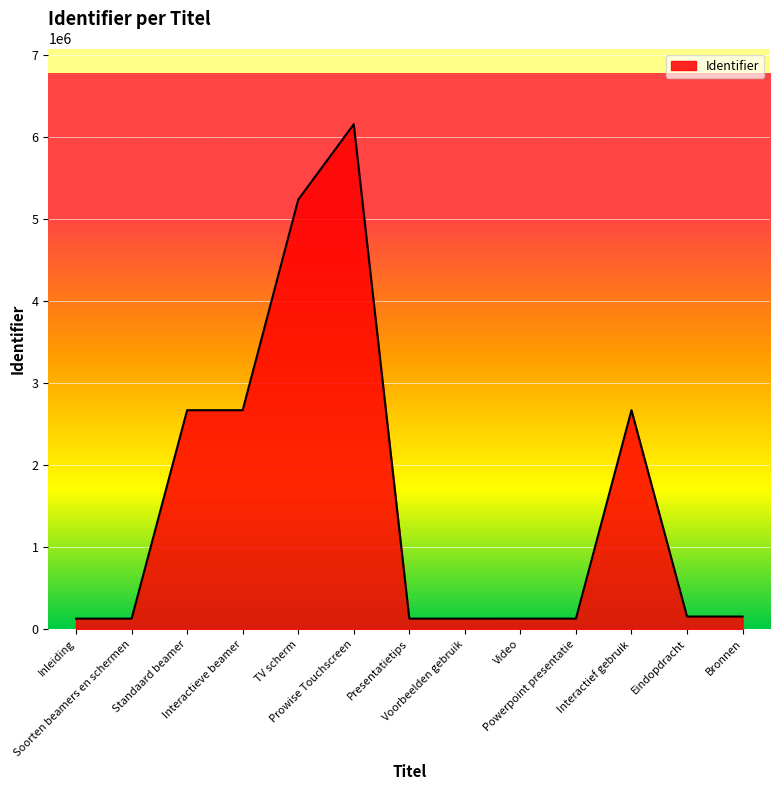

Which label corresponds to the largest value in the chart?

Prowise Touchscreen